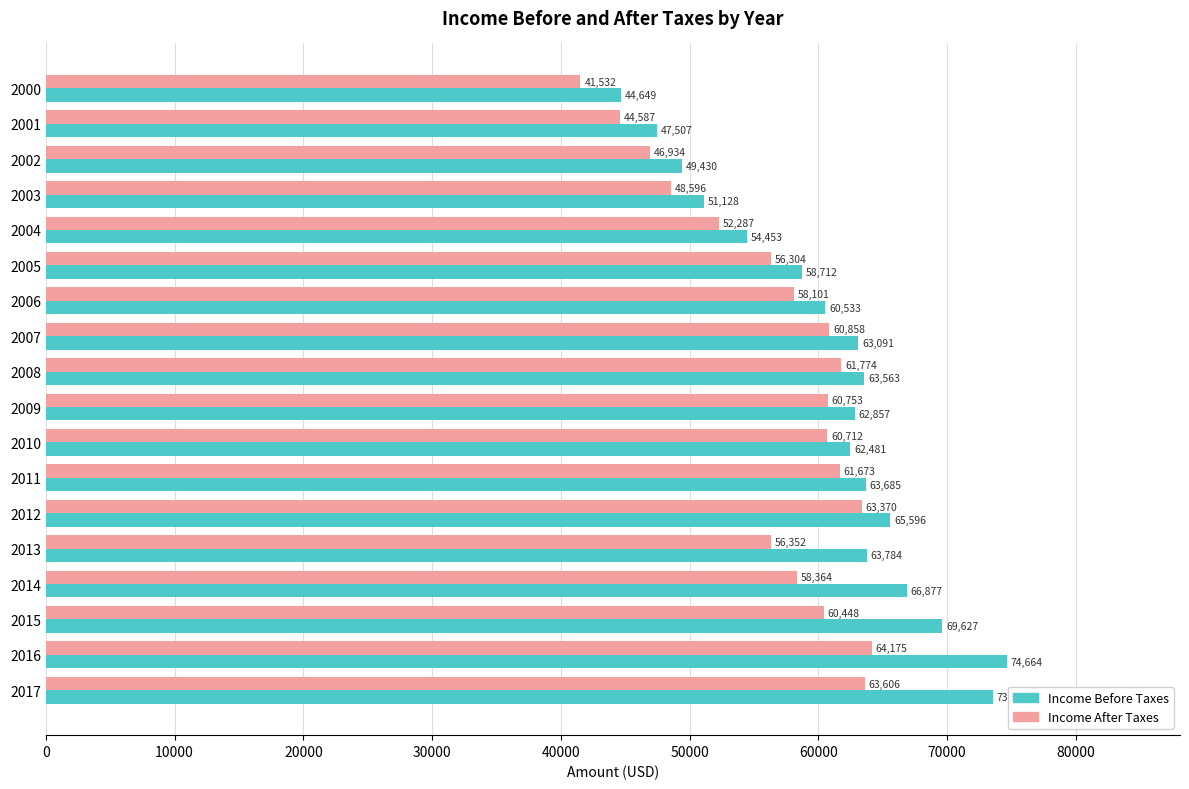

What is the spread (max minus min) of values at 2000?

3117